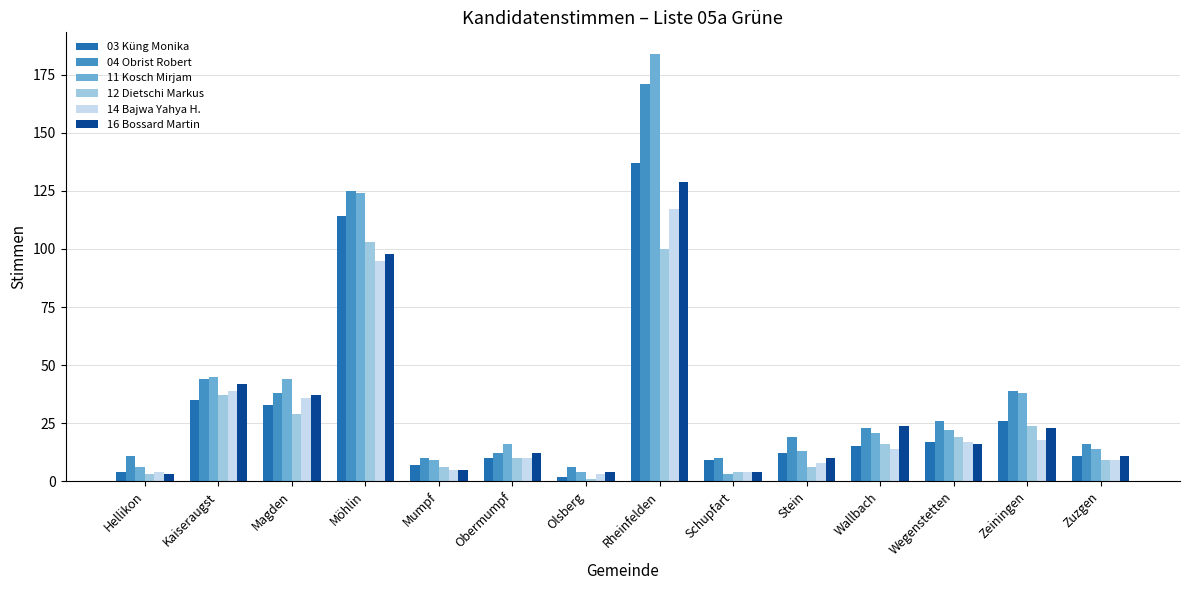

What is the label of the 10th bar from the right?

Mumpf